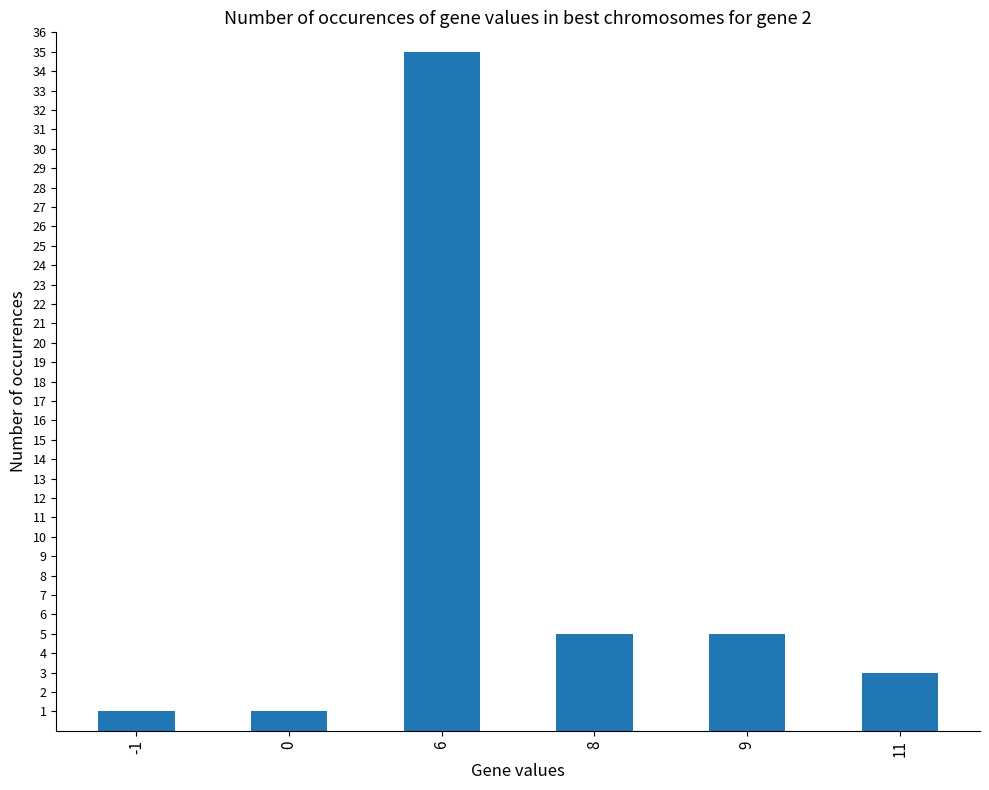

What is the difference between the values at 8 and 11?

2